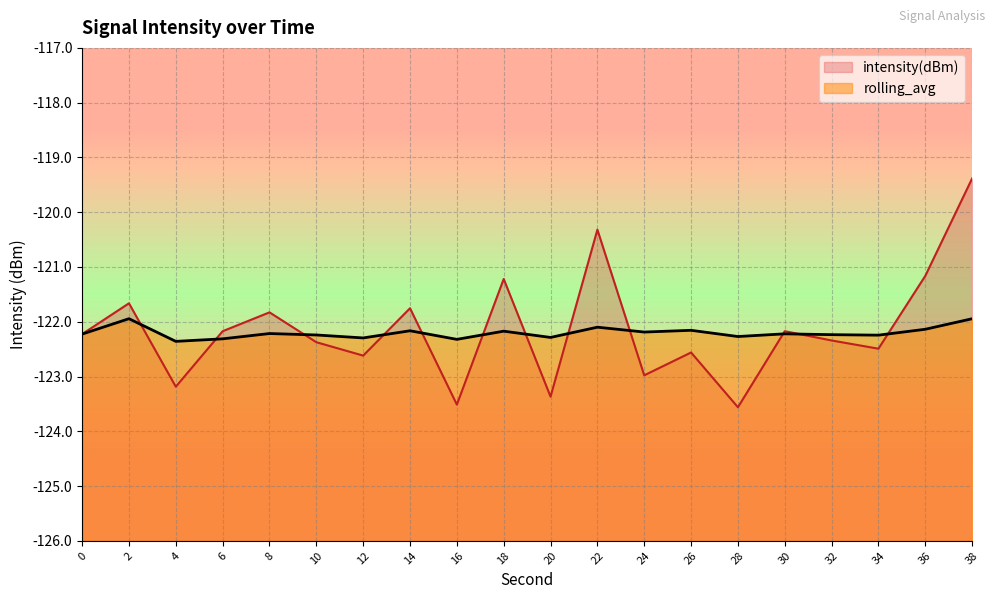

Which series ends up on top after the final intersection of rolling_avg and intensity(dBm)?

intensity(dBm)